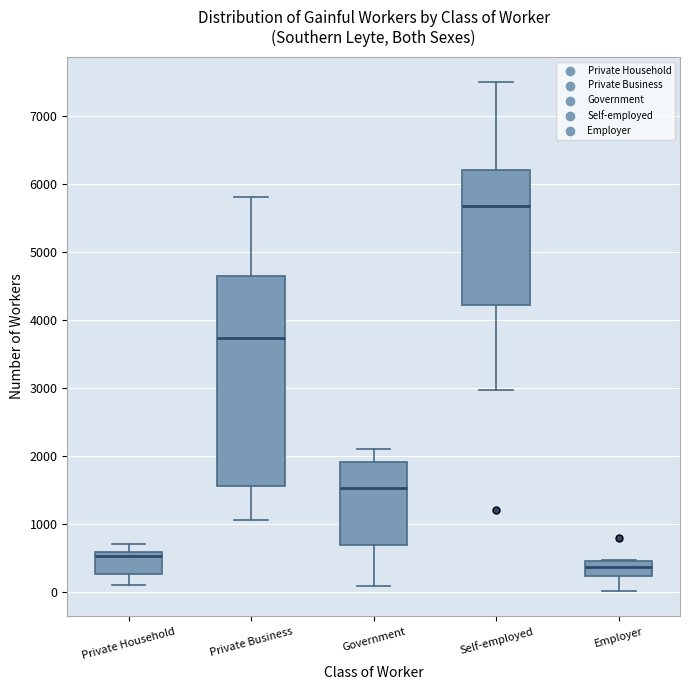

Comparing the boxes themselves (not the whiskers), which one is the tallest?

Private Business